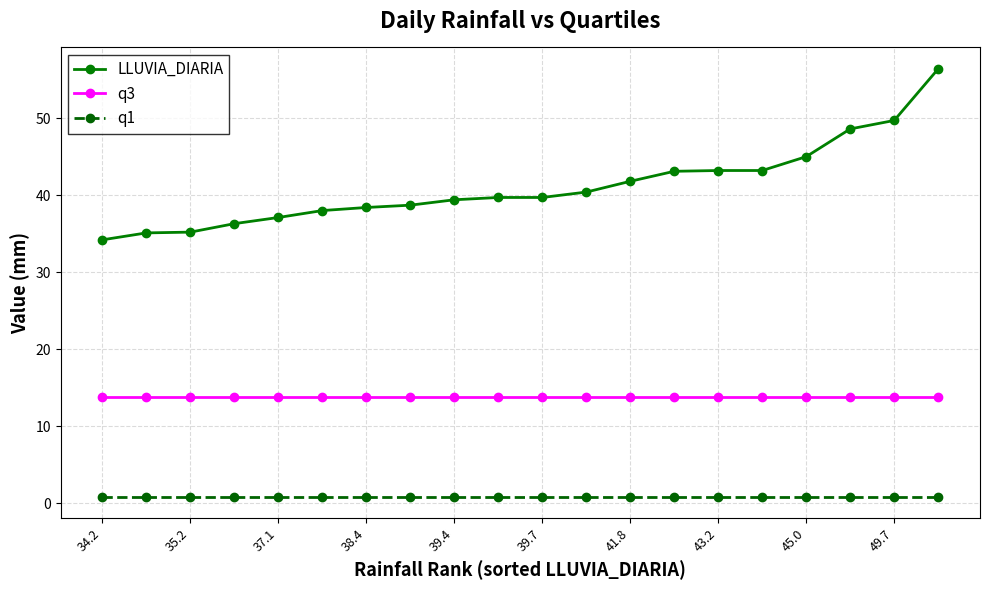

Which series has the largest range (max minus min)?

LLUVIA_DIARIA